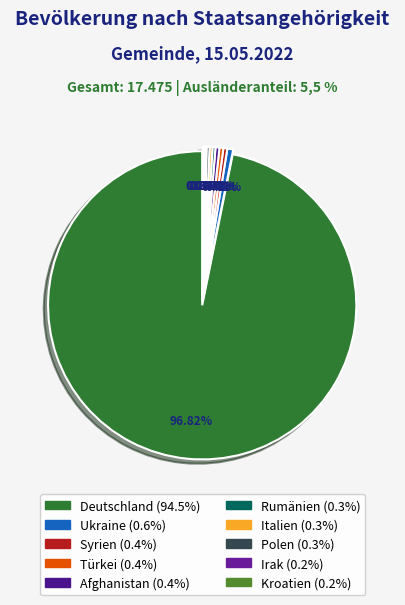

To the nearest percent, what is the average slice percentage?

10%